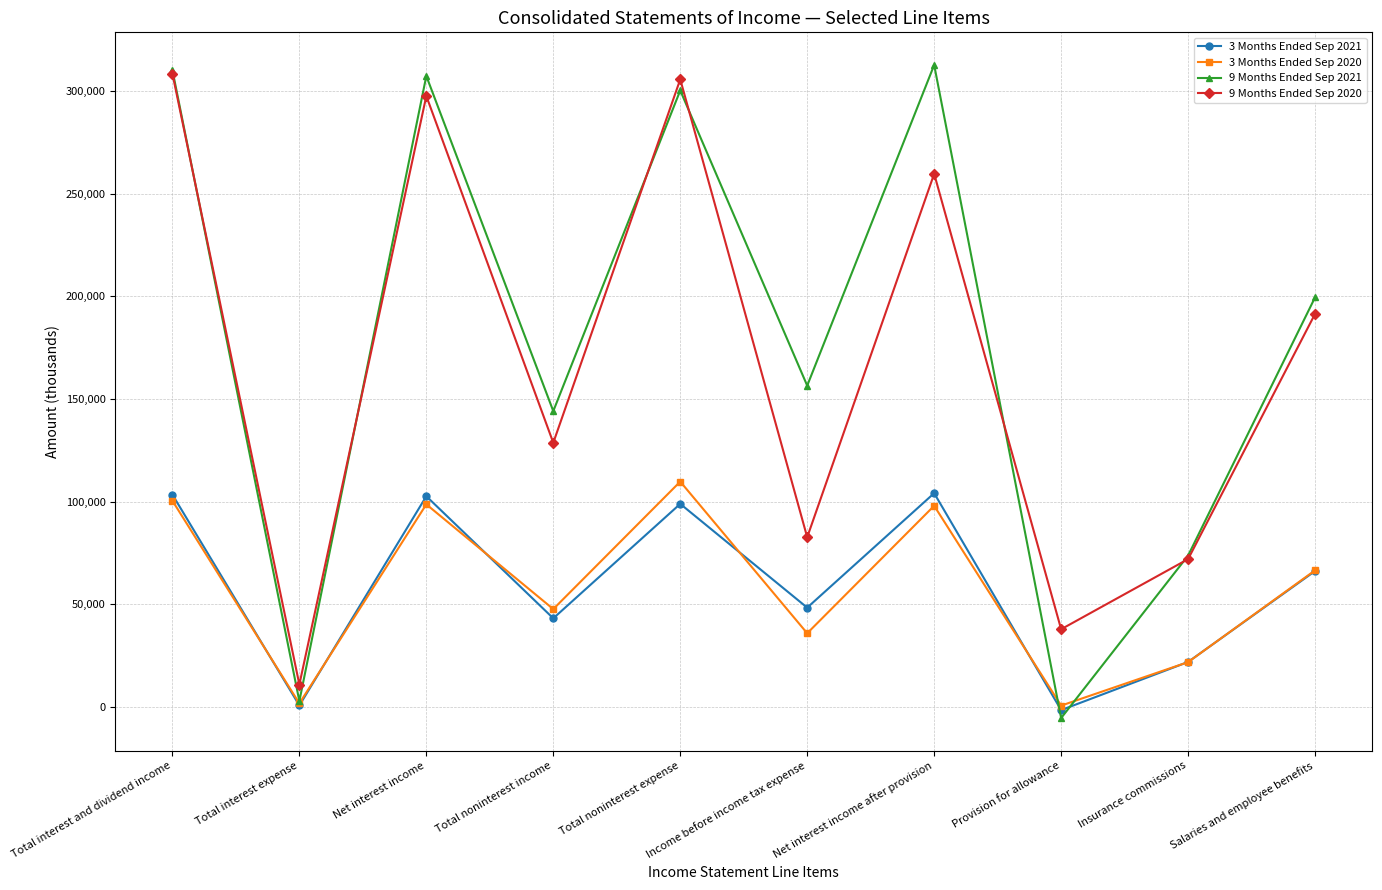

What is the maximum value shown in the chart?

312758